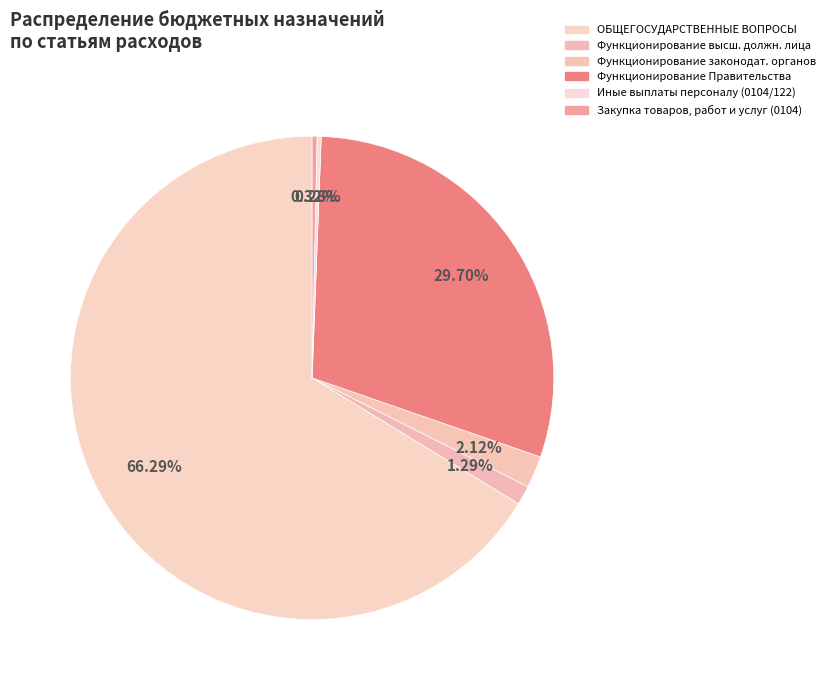

How many segments does this pie chart have?

6